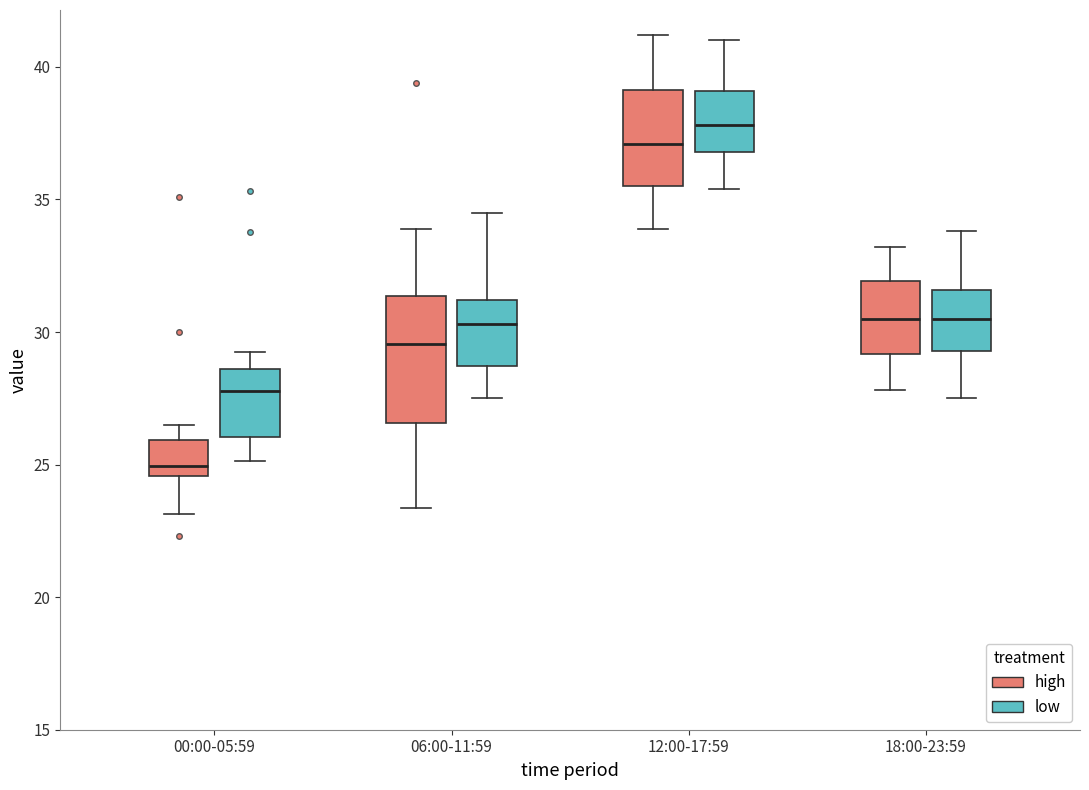

Where does the median line of the box for 00:00-05:59 (low) sit on the y-axis? The values are not printed on the chart, so give them approximately, as read against the axis.

28.0